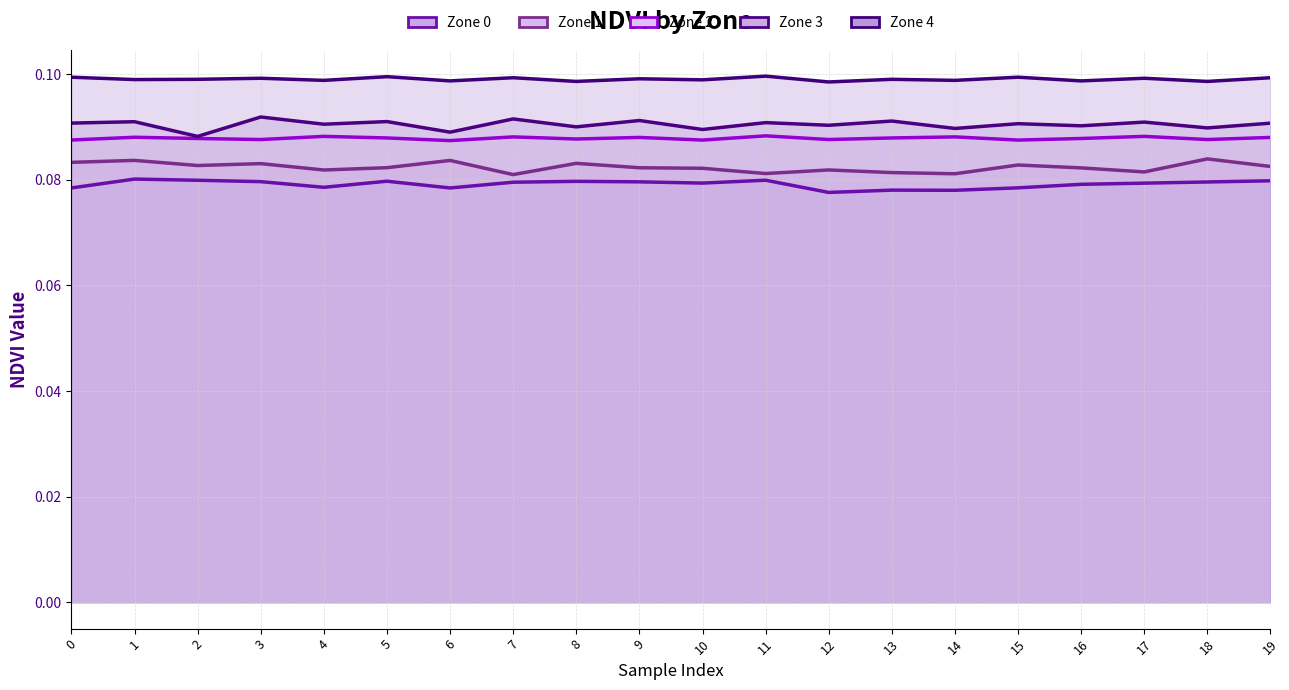

Does the chart have visible grid lines?

Yes